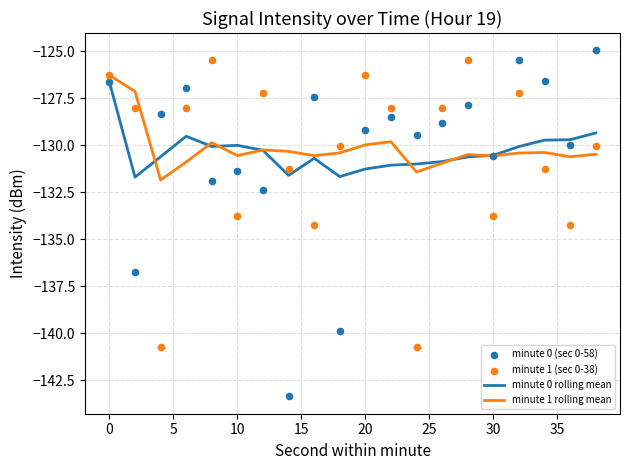

Is it true that minute 0 rolling mean equals -65.9 at 10?

False